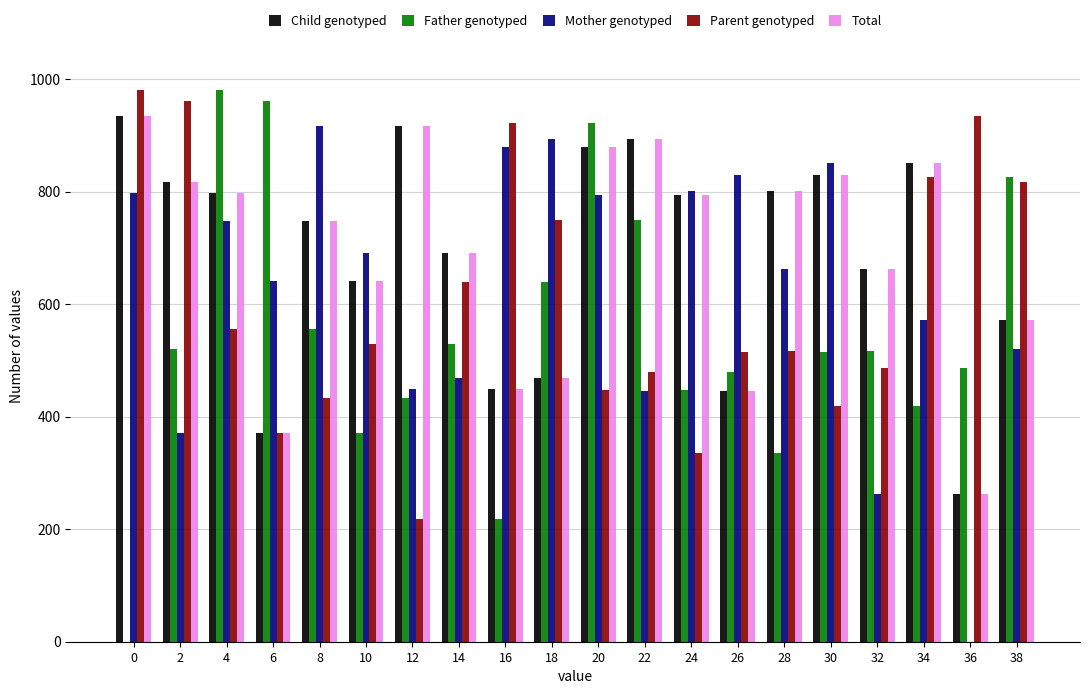

What is the greatest value displayed?

980.0